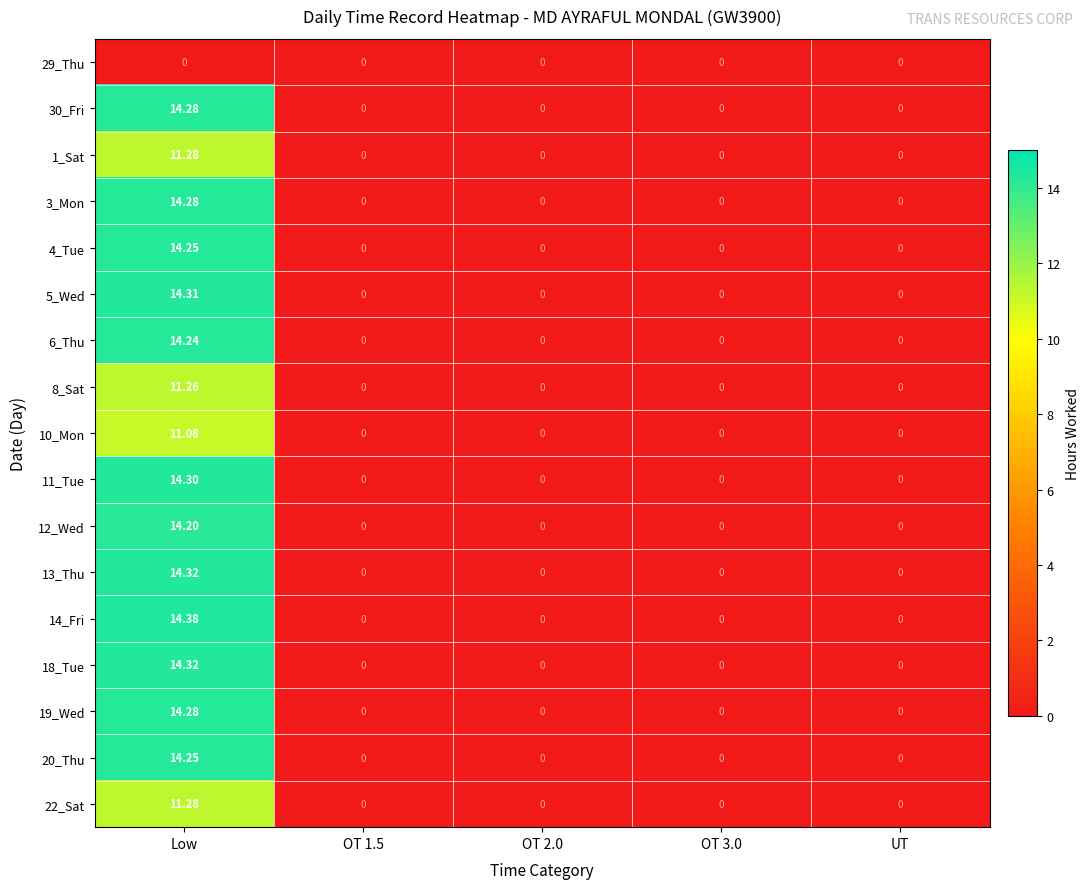

At which category does the chart reach its peak across all series?

Low